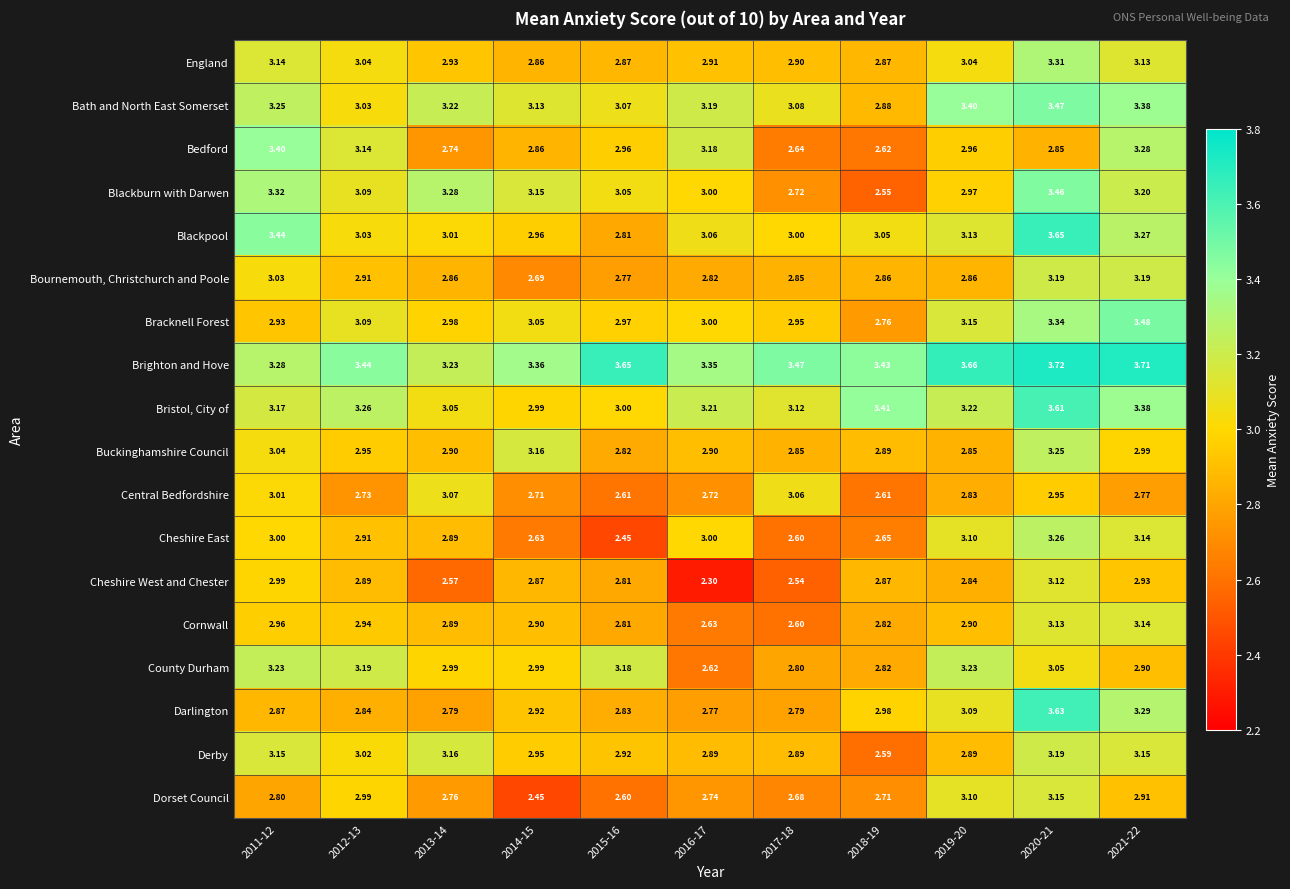

Which series has the widest spread of values?

Blackburn with Darwen